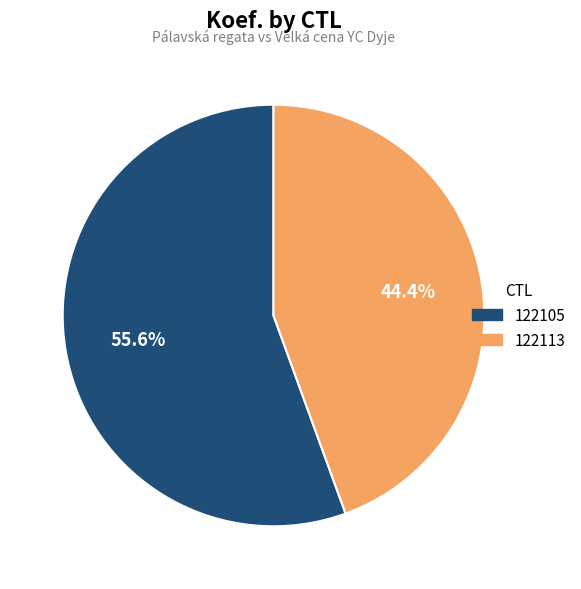

Between 122105 and 122113, which is larger?

122105